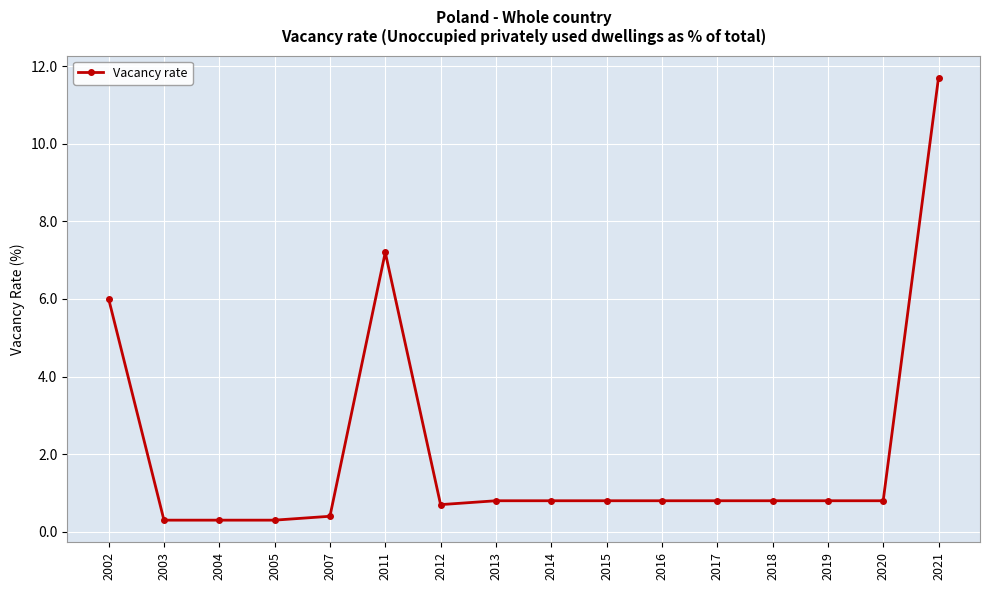

How many lines are shown in the chart?

1